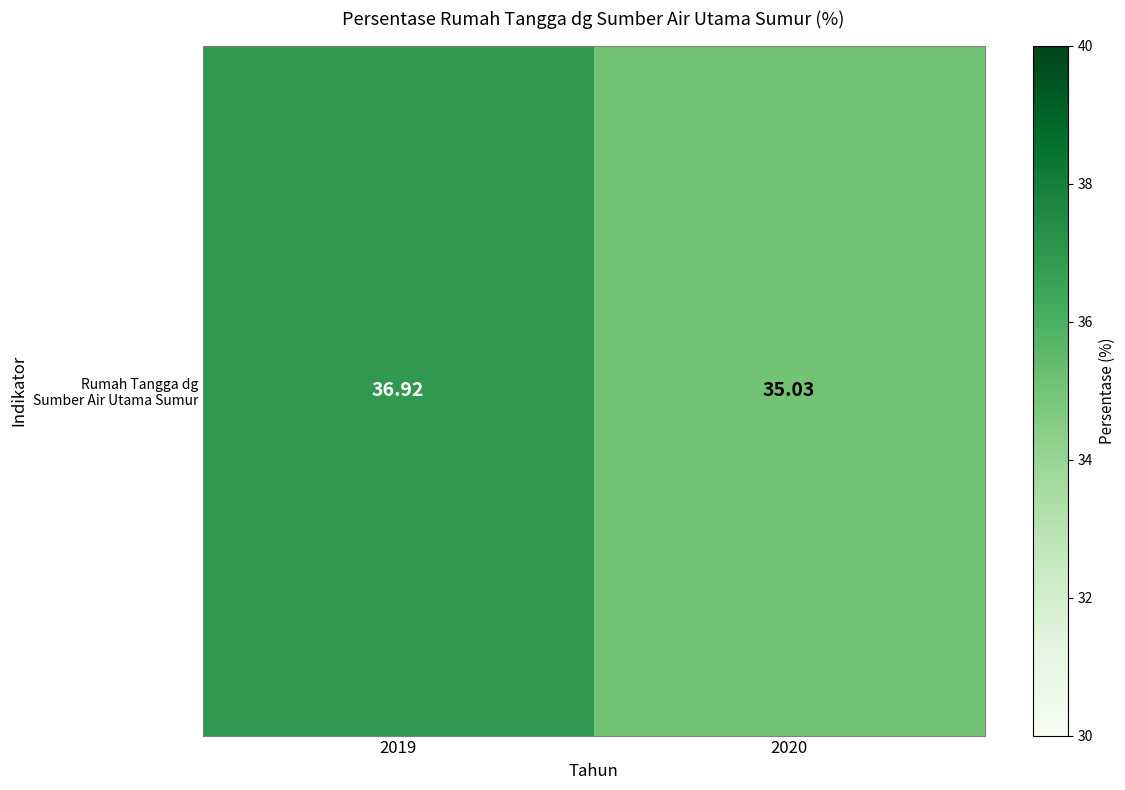

List the labels in order of value, smallest first.

2020, 2019